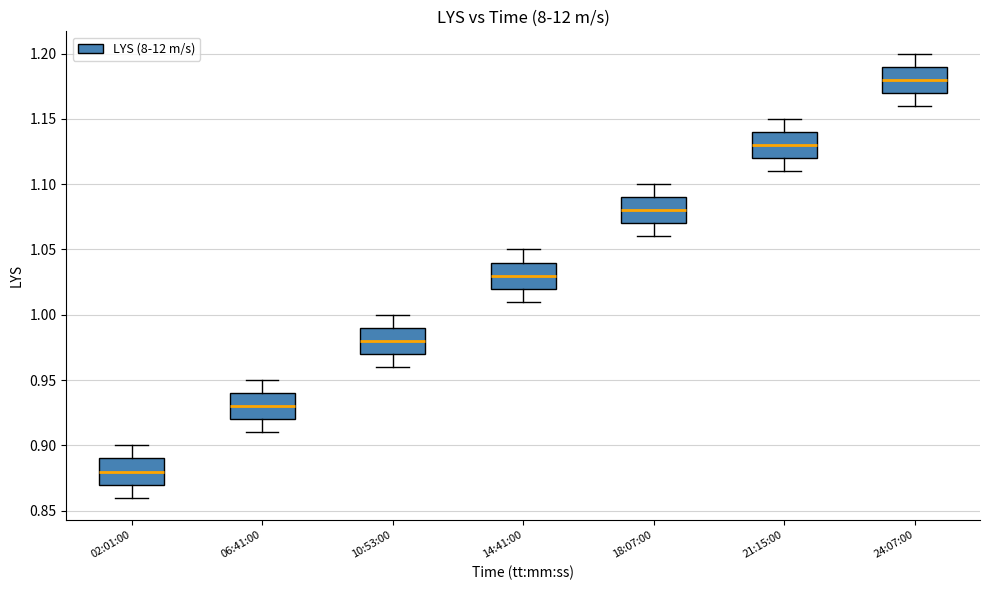

Reading left to right, read every box against the y-axis: the position of its median line, the range the box covers, and the ends of its whiskers. The values are not printed on the chart, so give them approximately, as read against the axis.

02:01:00: median 0.88, box 0.87 to 0.89, whiskers 0.86 to 0.90
06:41:00: median 0.93, box 0.92 to 0.94, whiskers 0.91 to 0.95
10:53:00: median 0.98, box 0.97 to 0.99, whiskers 0.96 to 1.00
14:41:00: median 1.03, box 1.02 to 1.04, whiskers 1.01 to 1.05
18:07:00: median 1.08, box 1.07 to 1.09, whiskers 1.06 to 1.10
21:15:00: median 1.13, box 1.12 to 1.14, whiskers 1.11 to 1.15
24:07:00: median 1.18, box 1.17 to 1.19, whiskers 1.16 to 1.20